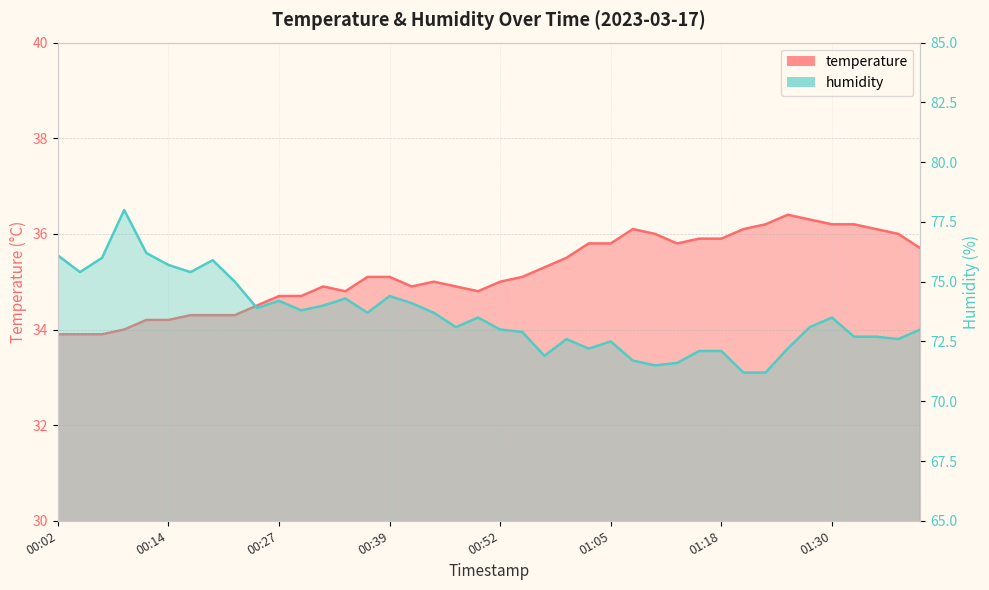

Is the value of humidity at 00:55 greater than the value of temperature at 00:52?

Yes